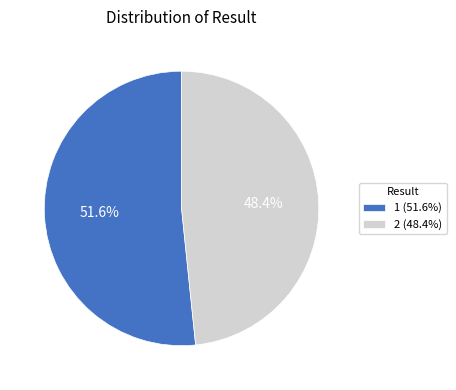

Does 2 account for over 50% of the chart?

No